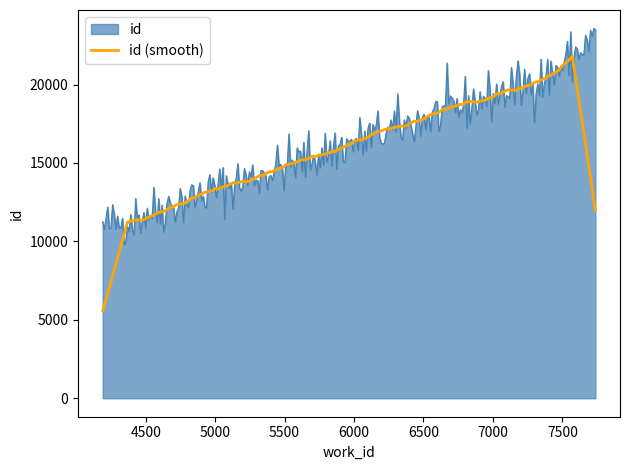

List the series in order of their peak value, lowest first.

id (smooth), id